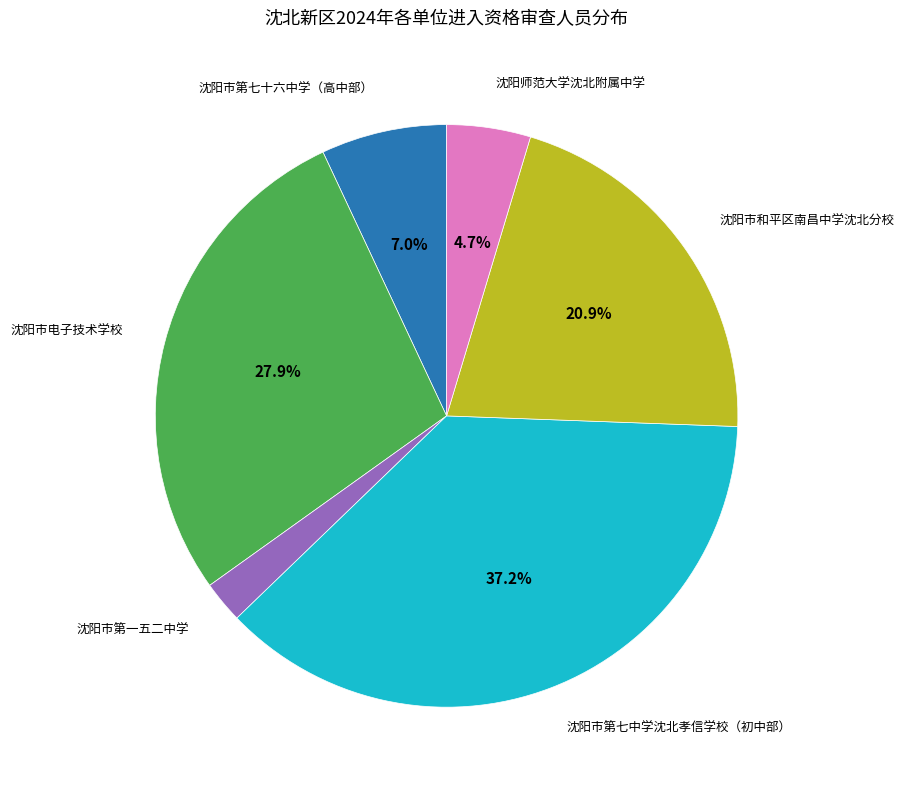

How many slices are in this pie chart?

6